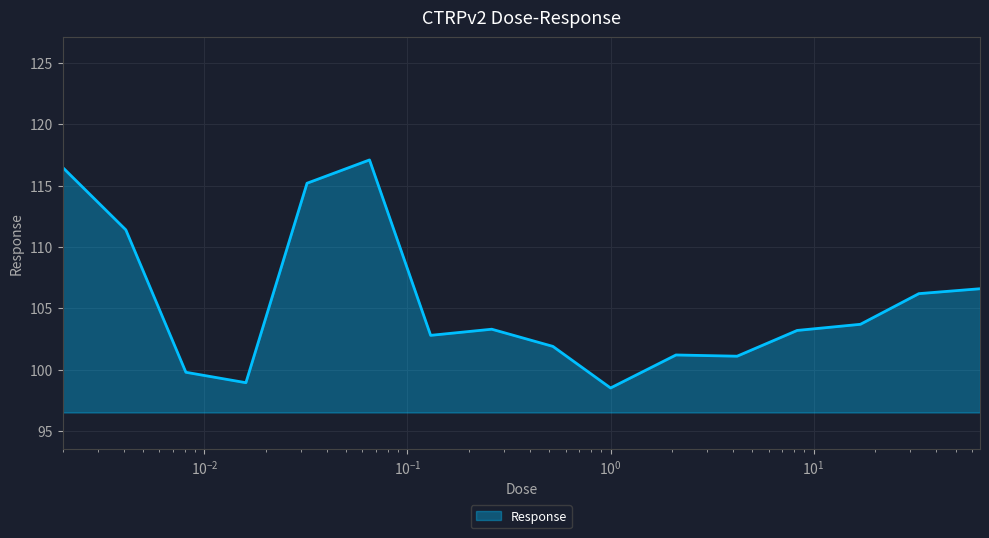

What is the difference between the maximum and minimum values?

18.6